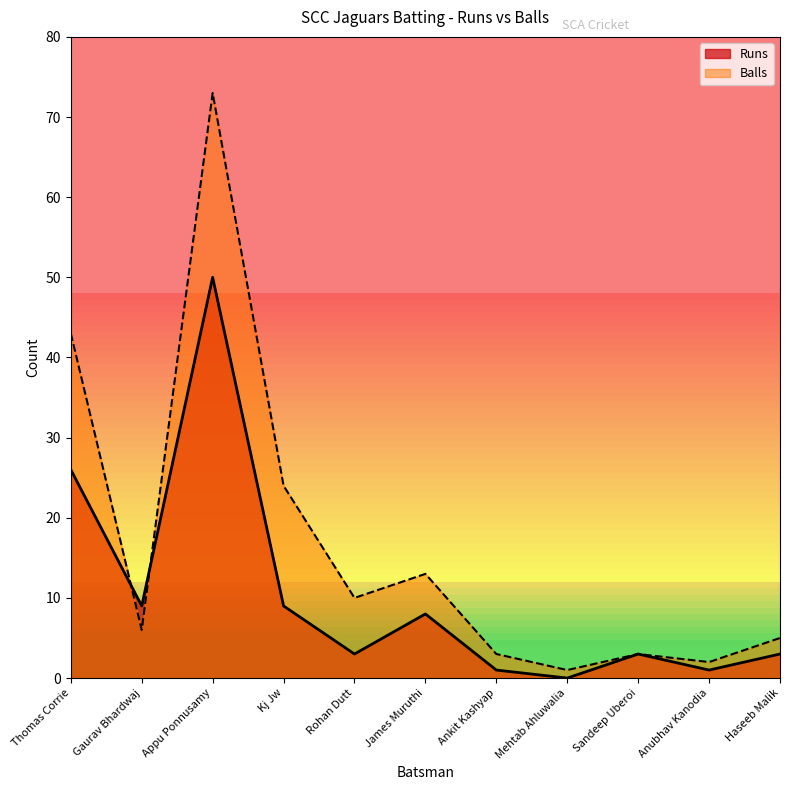

What is the label of the 3rd point from the right?

Sandeep Uberoi